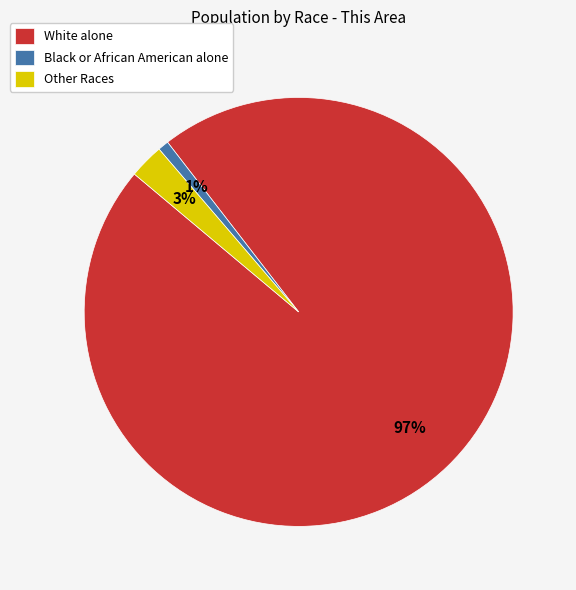

What is the largest slice in the pie chart?

White alone